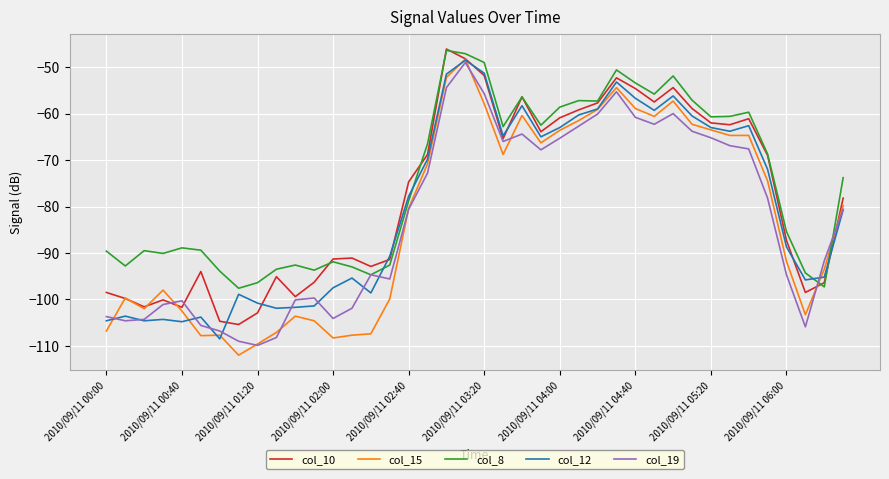

Is this an area chart (filled region under the line)?

No